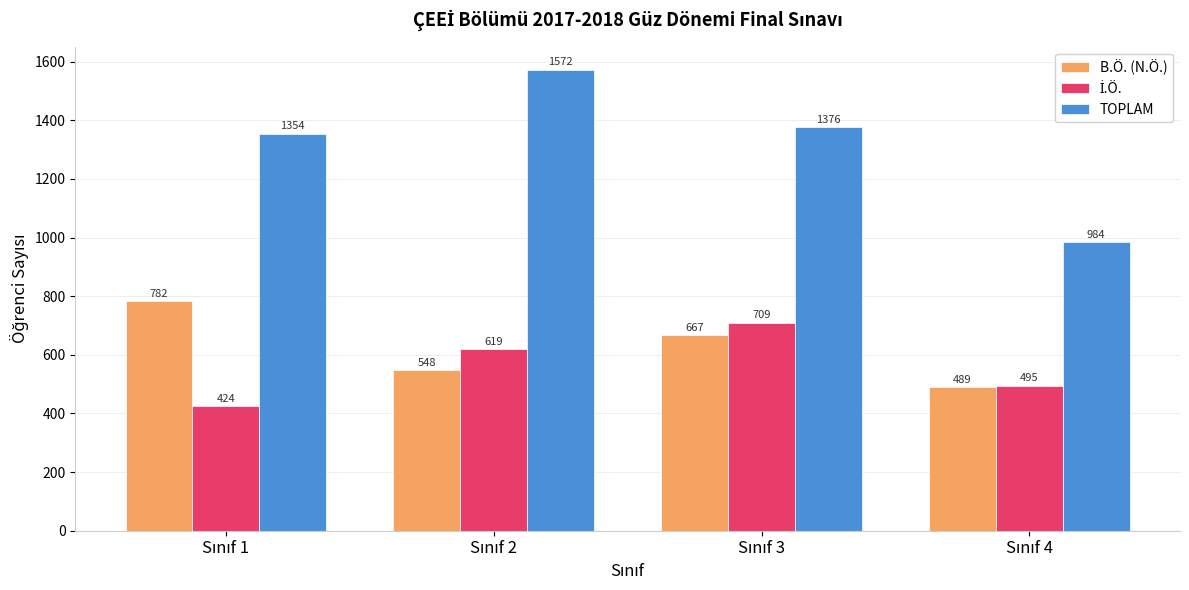

What is the sum of all TOPLAM values?

5286